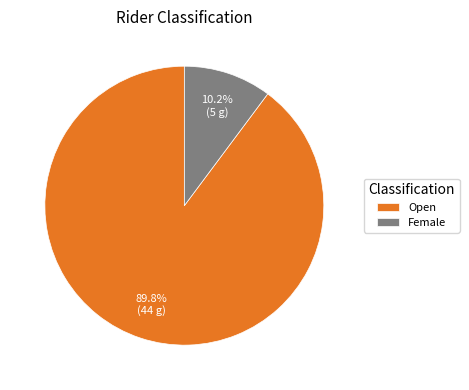

Count the number of slices in the pie.

2